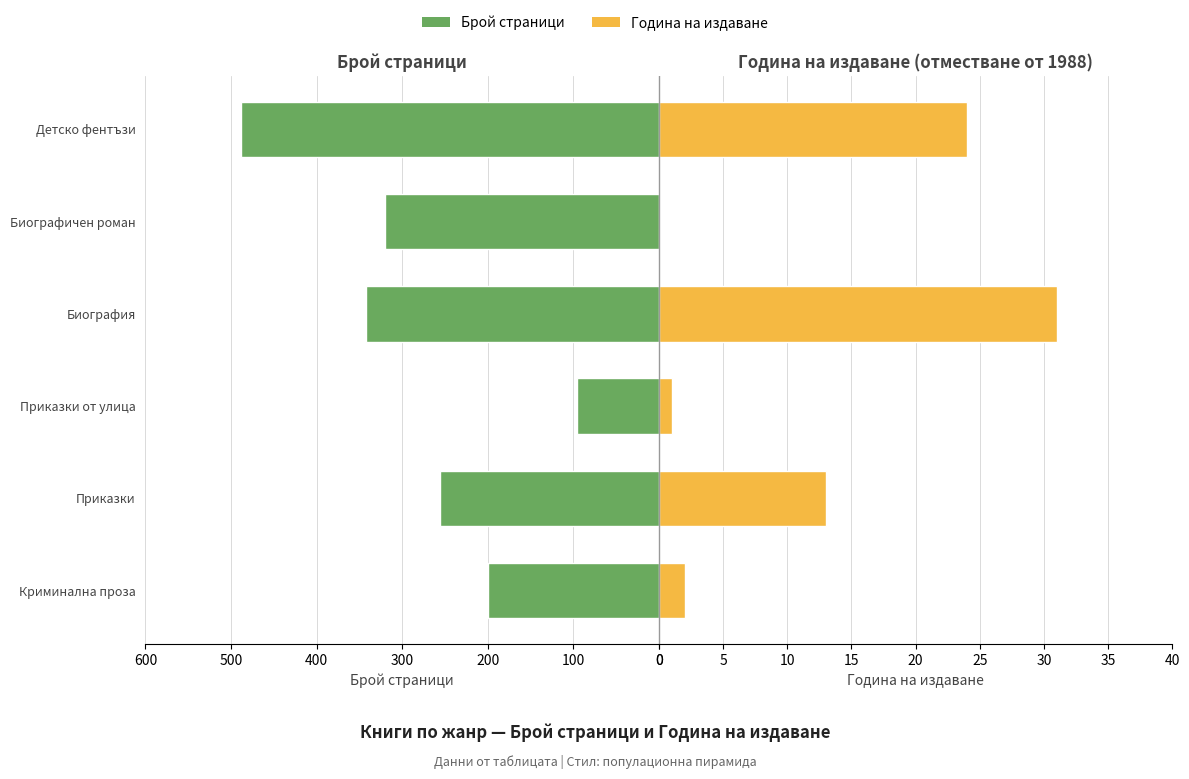

What is the value of the Брой страници bar at the 5th from the left?

320